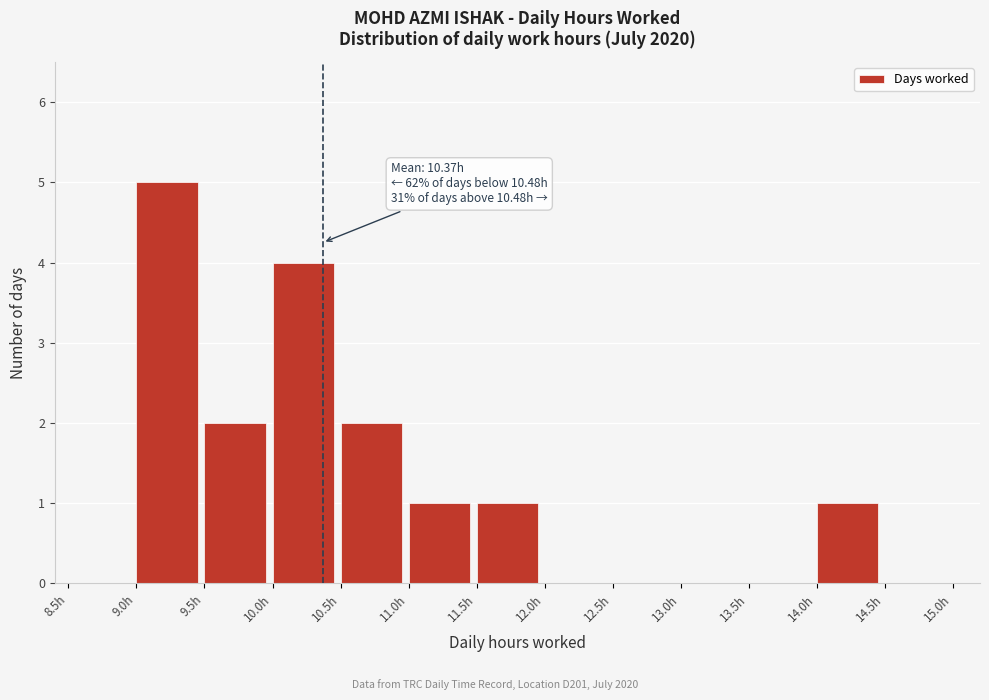

Over which range of the x-axis is the bar tallest?

9.0 to 9.5